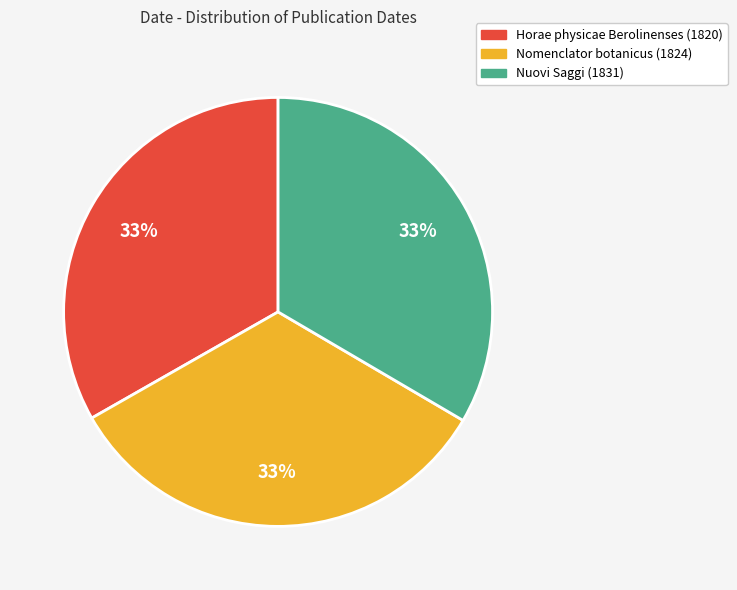

Is it true that Nomenclator botanicus (1824) is 43% of the pie?

False